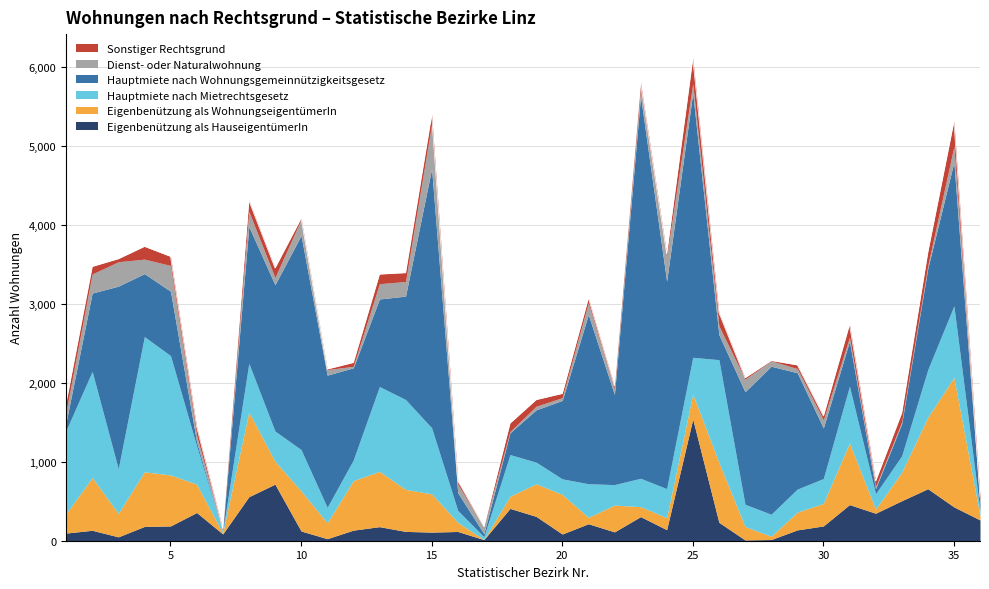

True or false: Eigenbenützung als HauseigentümerIn has more than 2 points higher than both neighbors.

True